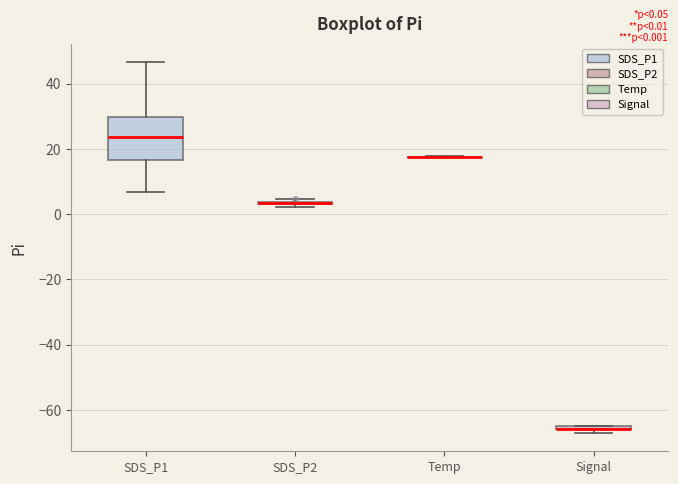

Which box is the tallest, from its lower edge to its upper edge?

SDS_P1